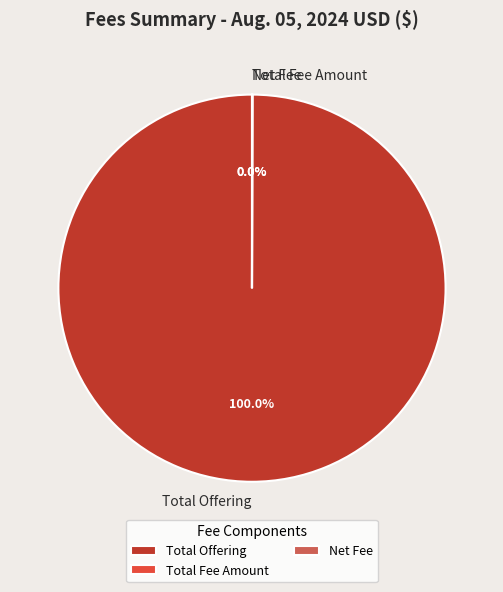

Does any single category account for the majority?

Yes